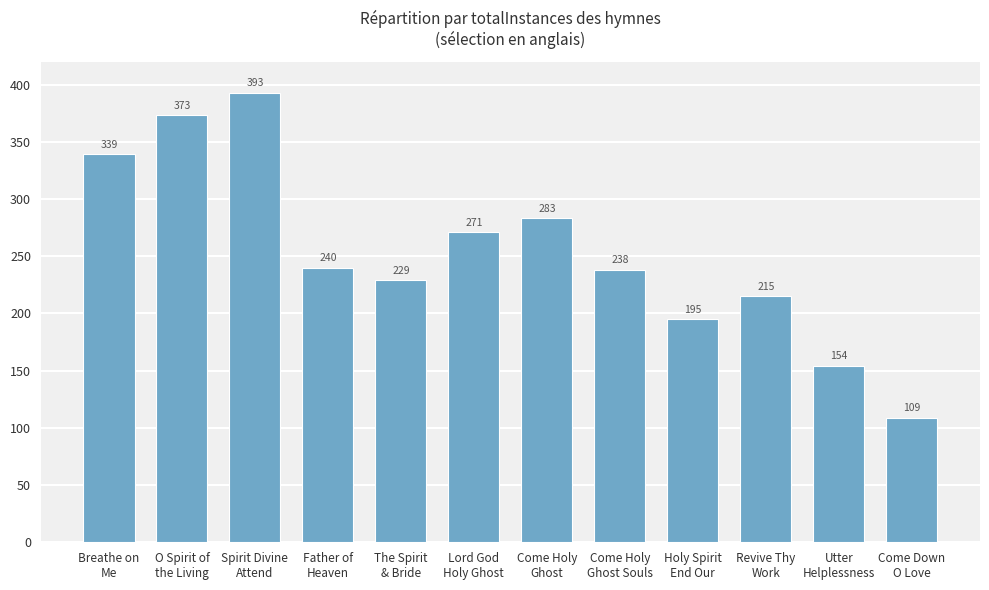

Approximately how many times larger is the value at Lord God
Holy Ghost compared to Come Holy
Ghost Souls?

1.1